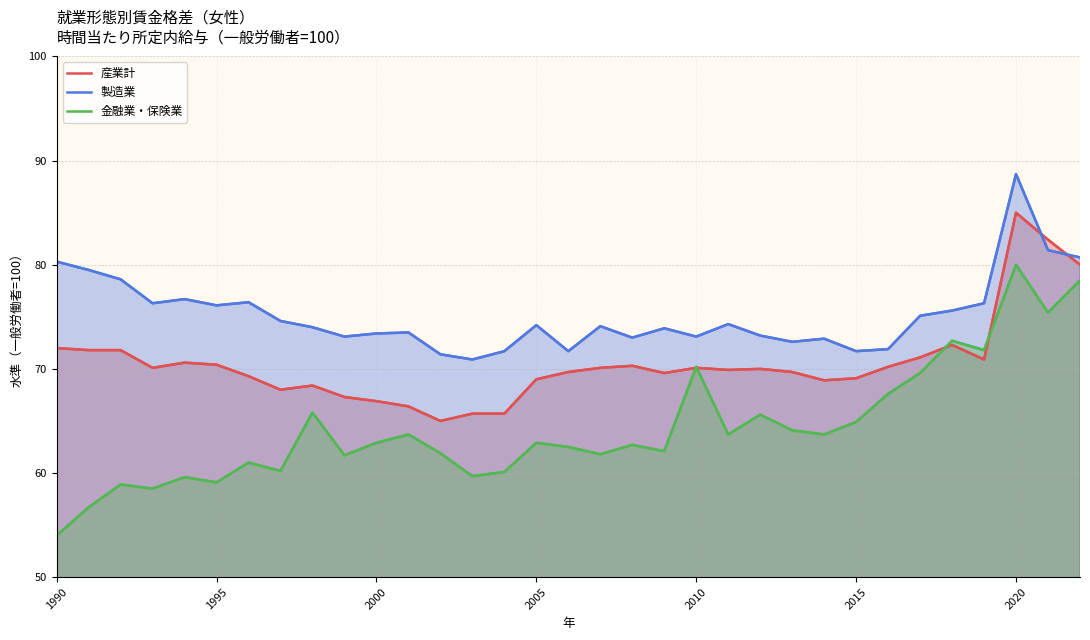

What is the difference between the maximum and minimum values in the 産業計 series?

20.0